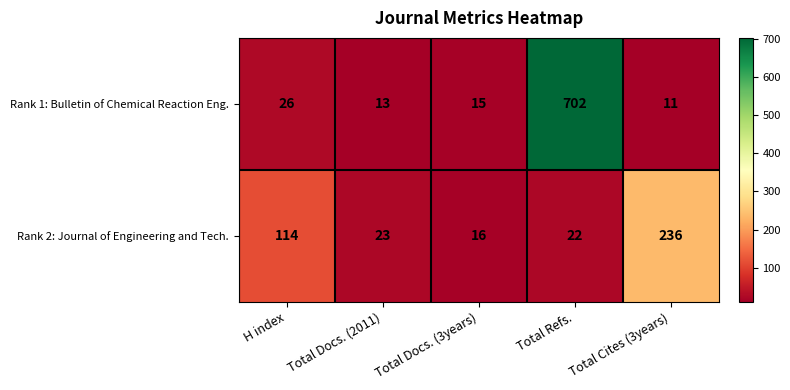

Reading left to right, extract all data points from this chart.

Rank 1: Bulletin of Chemical Reaction Eng.: H index=26	Total Docs. (2011)=13	Total Docs. (3years)=15	Total Refs.=702	Total Cites (3years)=11
Rank 2: Journal of Engineering and Tech.: H index=114	Total Docs. (2011)=23	Total Docs. (3years)=16	Total Refs.=22	Total Cites (3years)=236